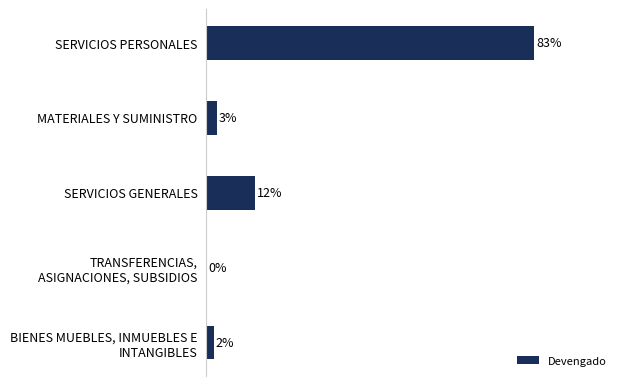

Are the bars horizontal?

Yes